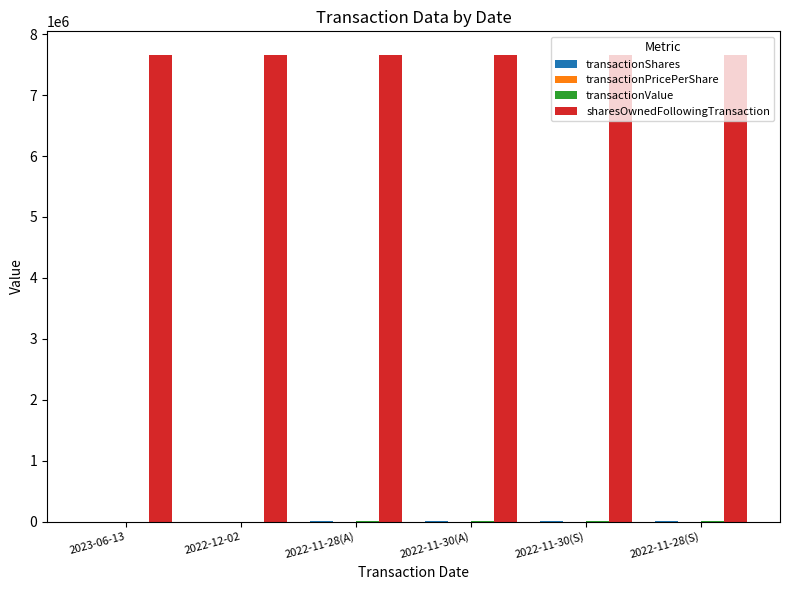

What is the greatest value displayed?

7663659.0